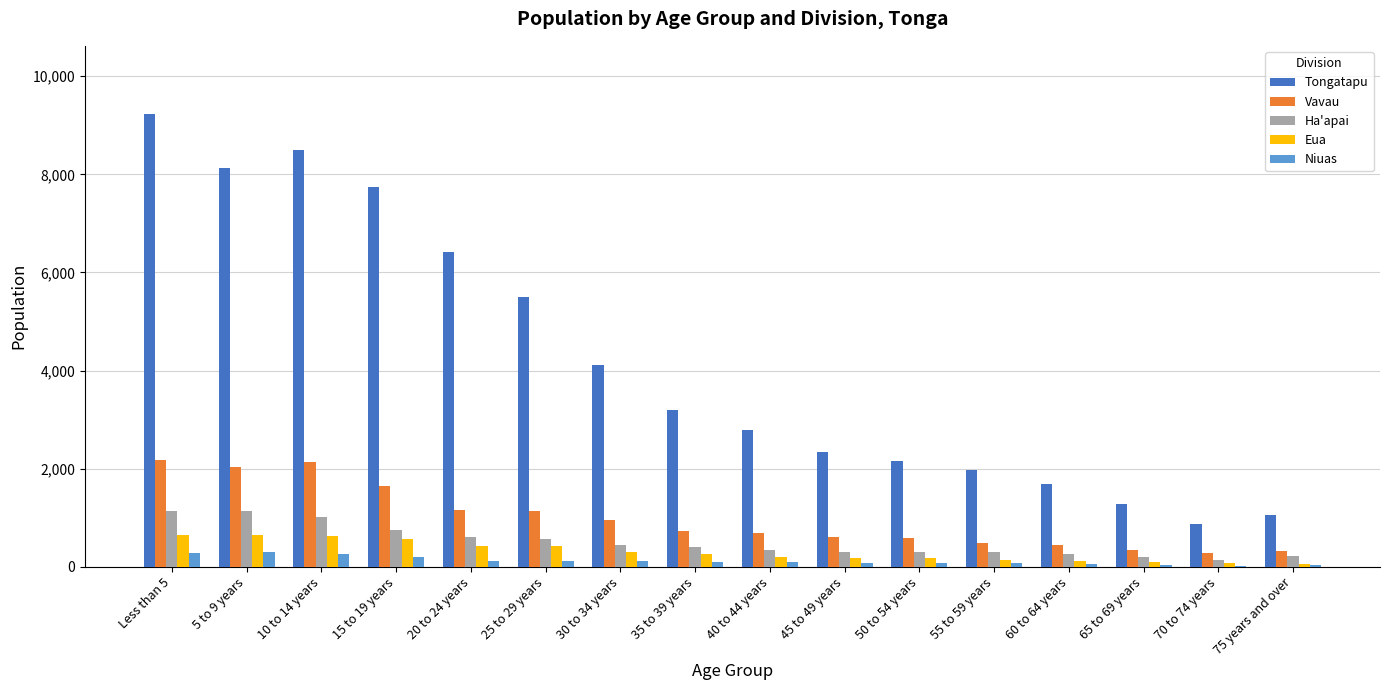

At which category does the chart reach its peak across all series?

Less than 5